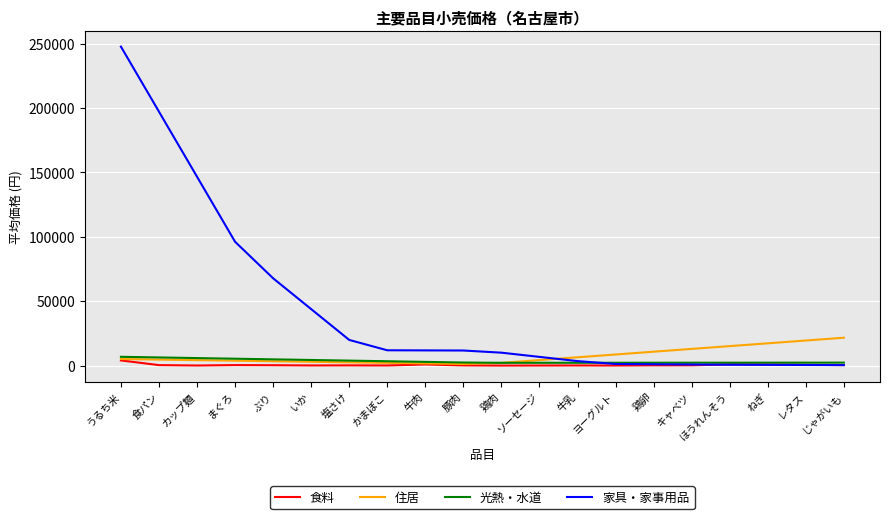

At which label does 家具・家事用品 first exceed 11826?

うるち米